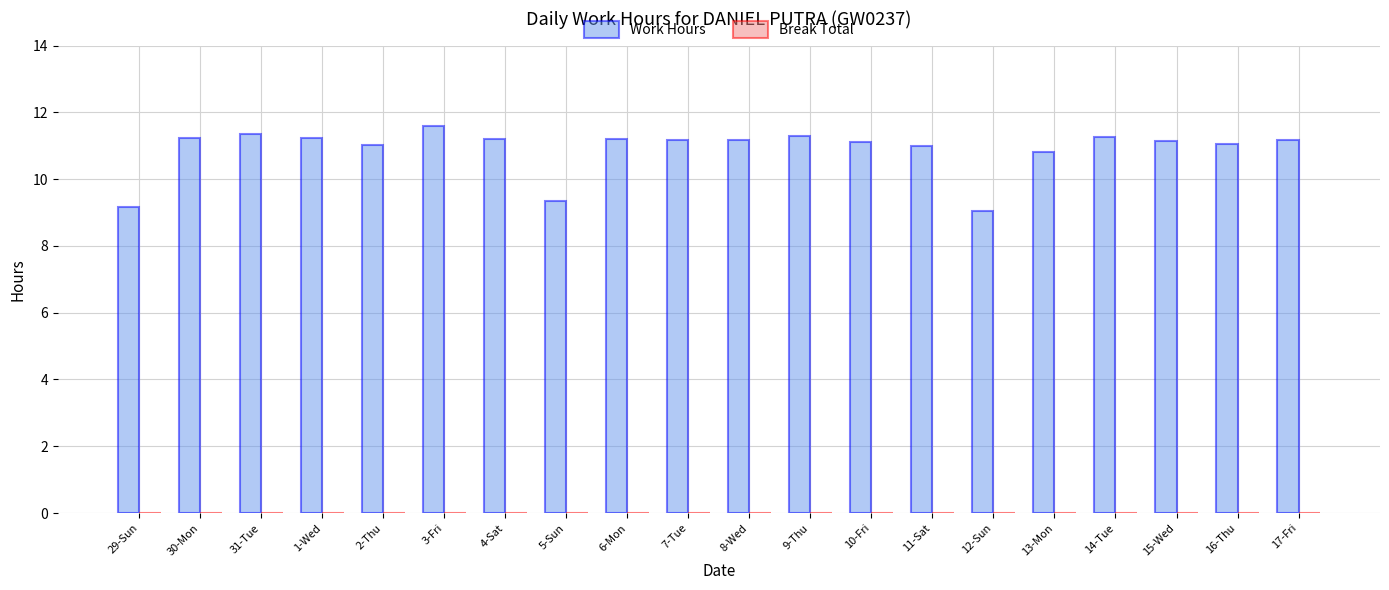

What is the label of the 1st bar from the left?

29-Sun